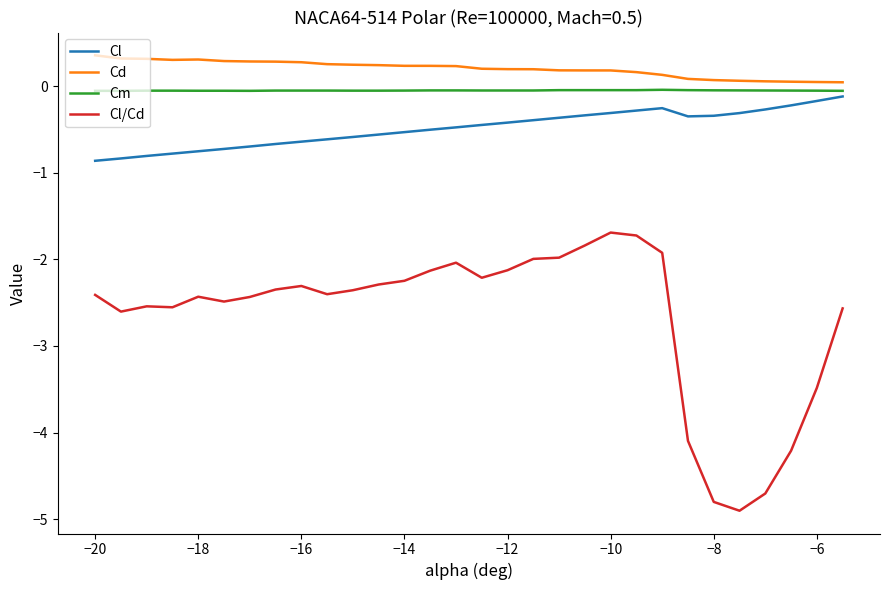

What is the difference between the maximum and minimum values in the Cl series?

0.7